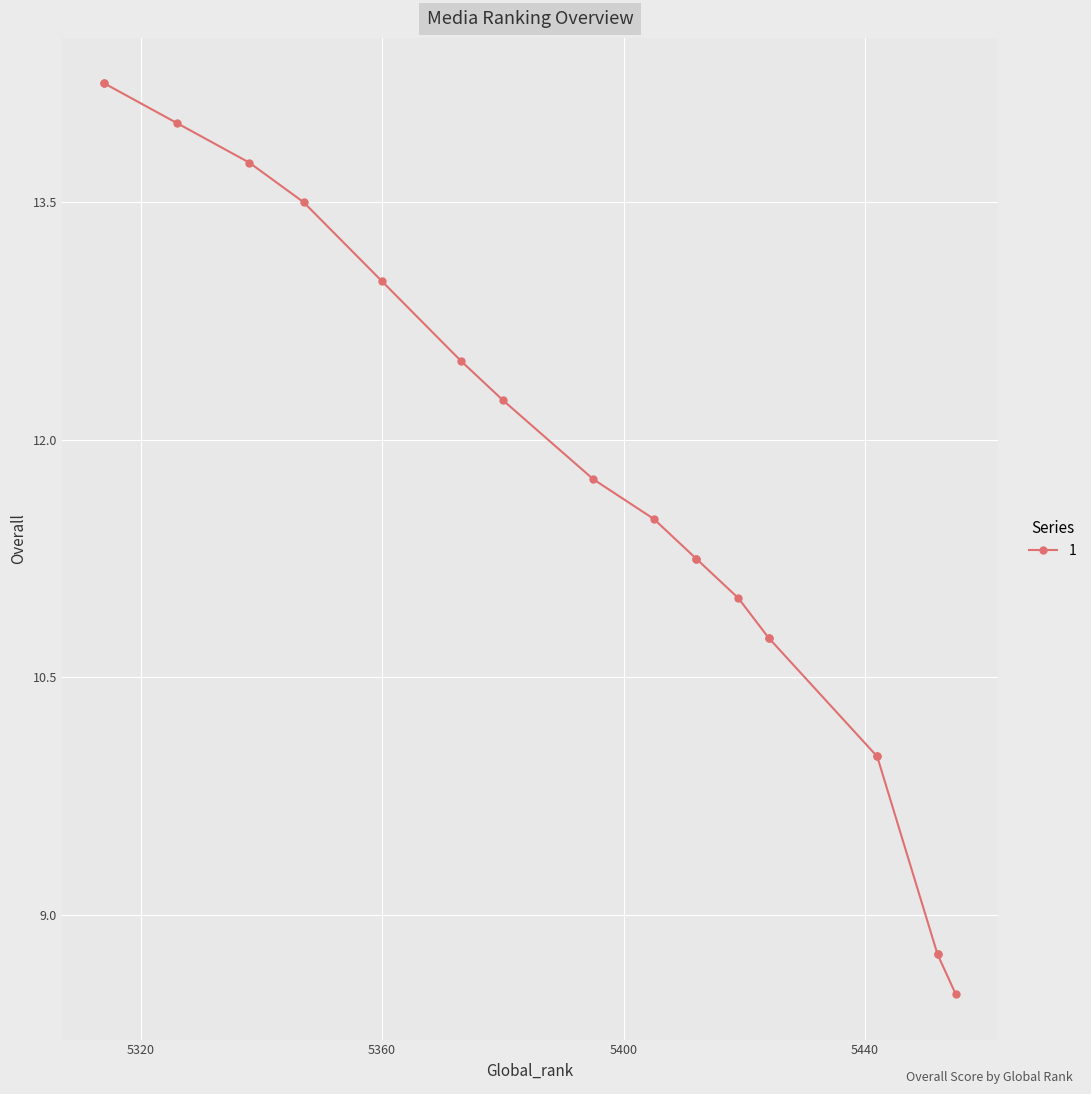

What is the change in value from 5424 to 5314?

+3.5